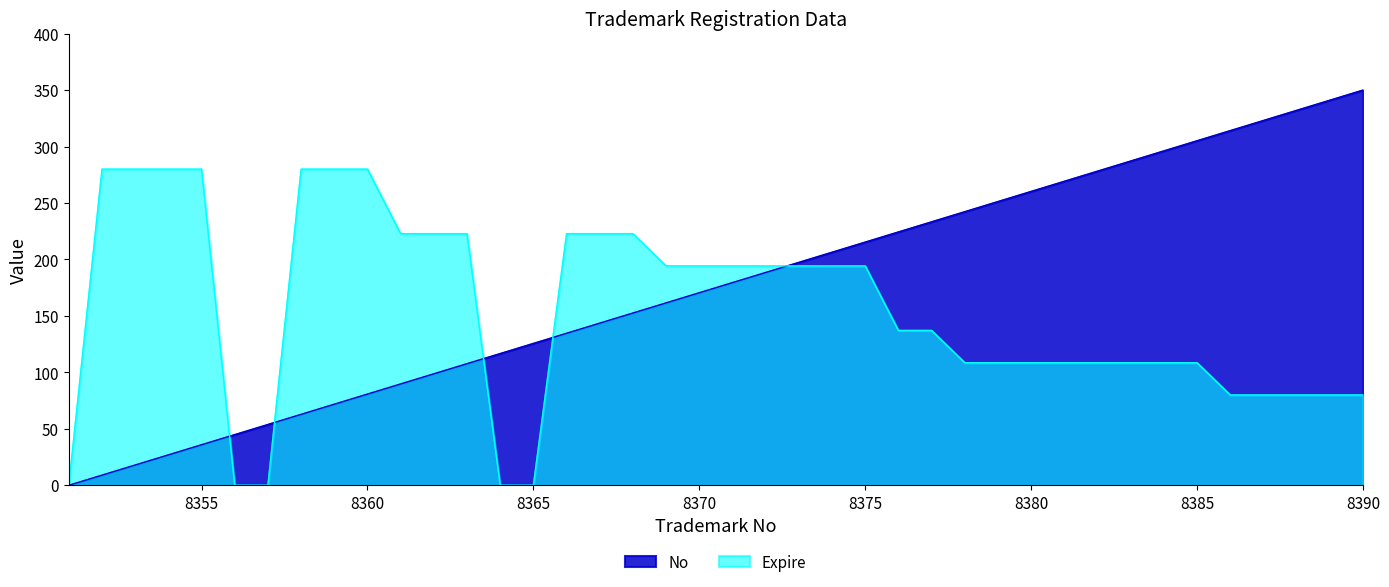

How many categories are shown in the chart?

40